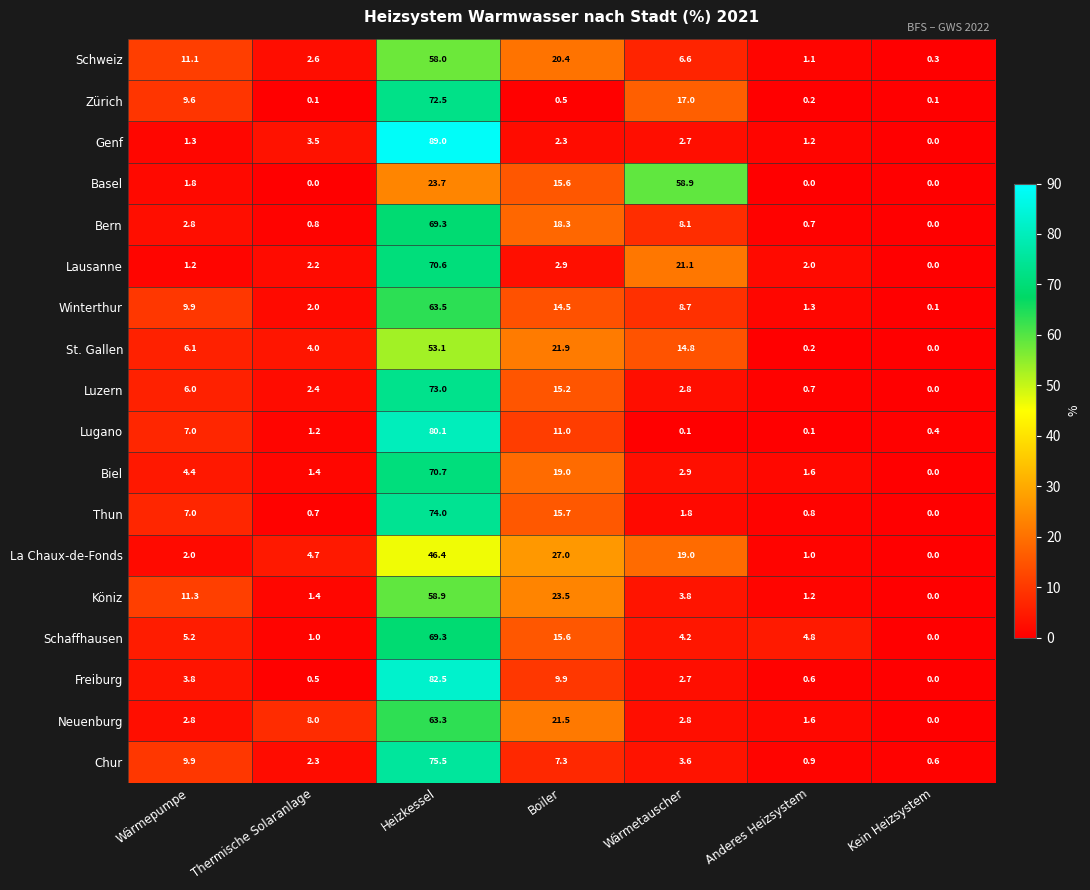

How many values in the Köniz series exceed 3?

4